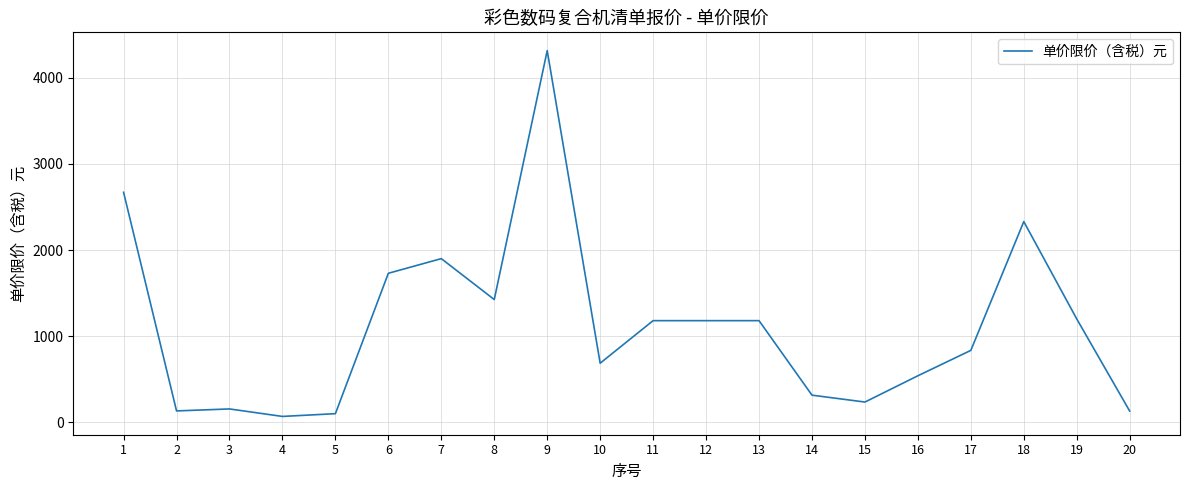

What is the difference between the values at 3 and 20?

25